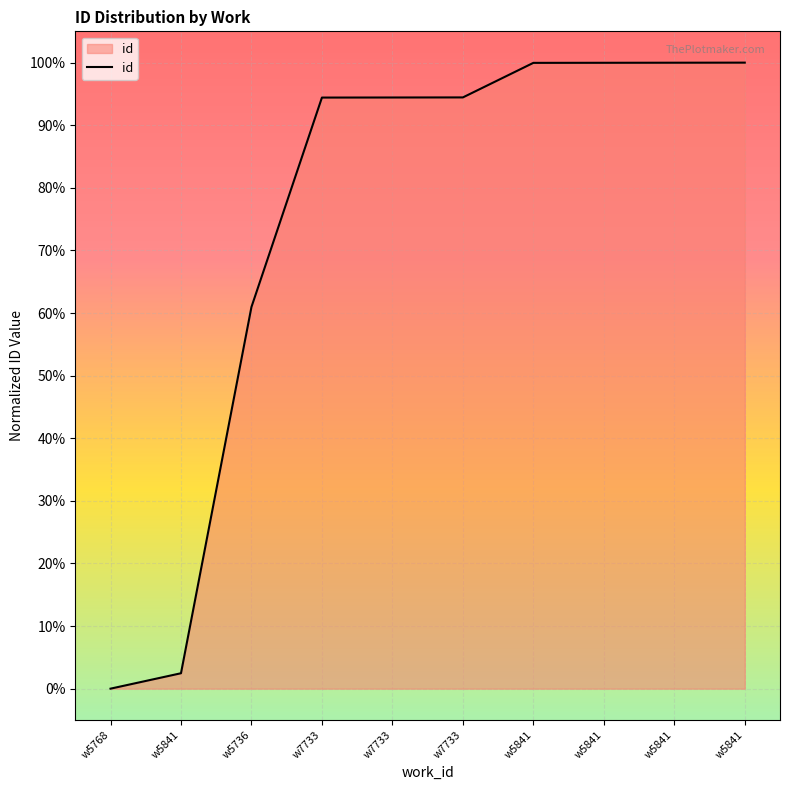

At which label is the value closest to 50?

w5736